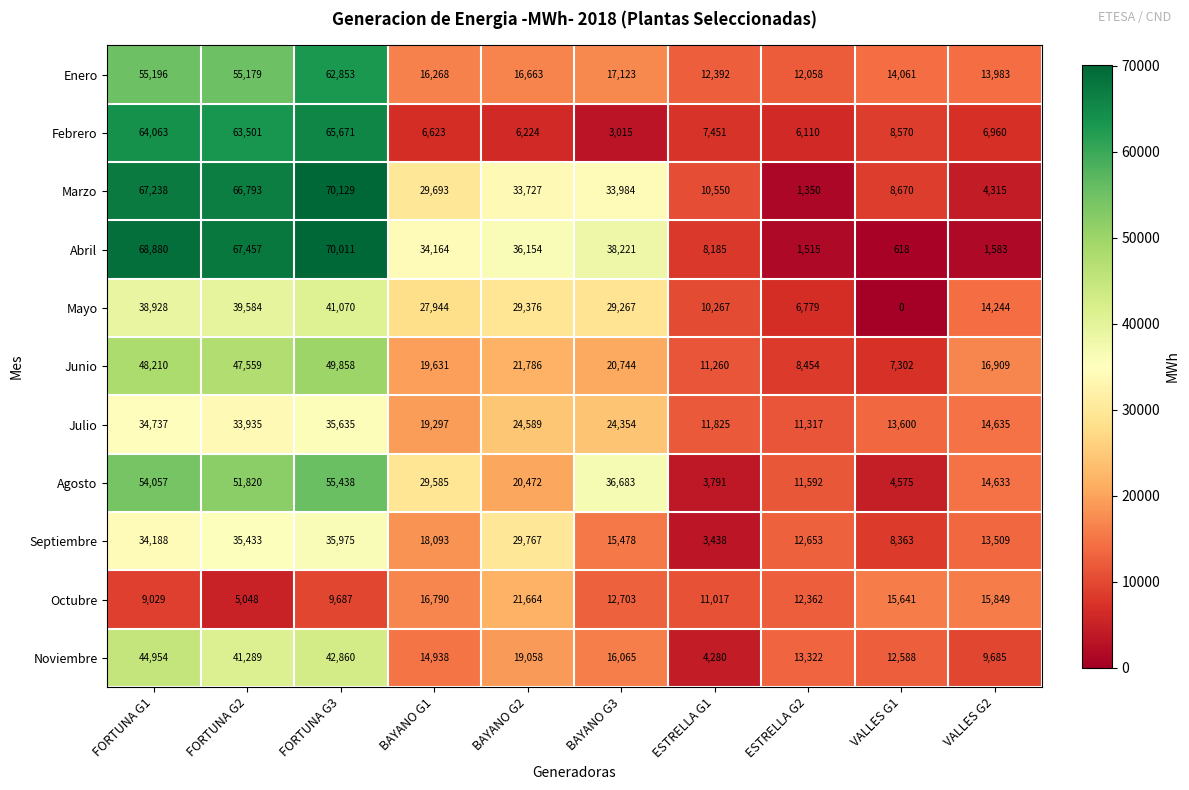

Rank the series by their maximum value, from lowest to highest.

Octubre, Julio, Septiembre, Mayo, Noviembre, Junio, Agosto, Enero, Febrero, Abril, Marzo